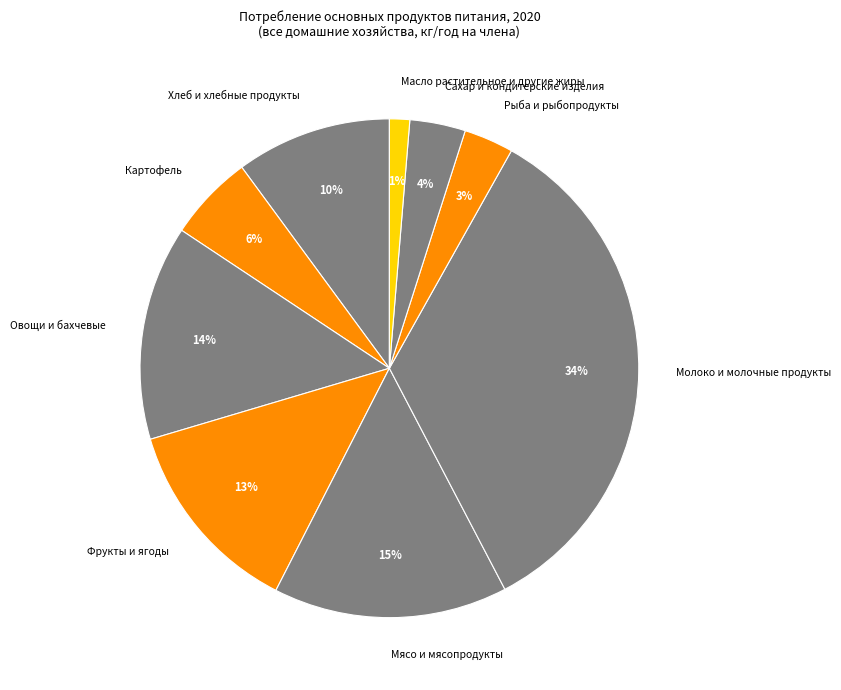

Which category has the smallest portion of the pie?

Масло растительное и другие жиры